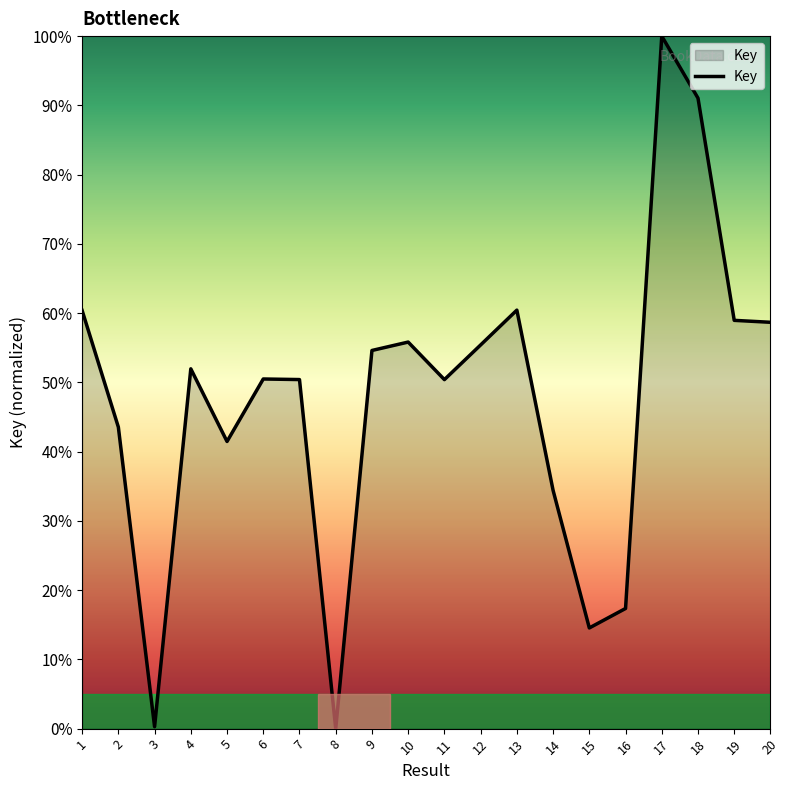

The chart shows a value of 24.0 at 7. True or false?

False